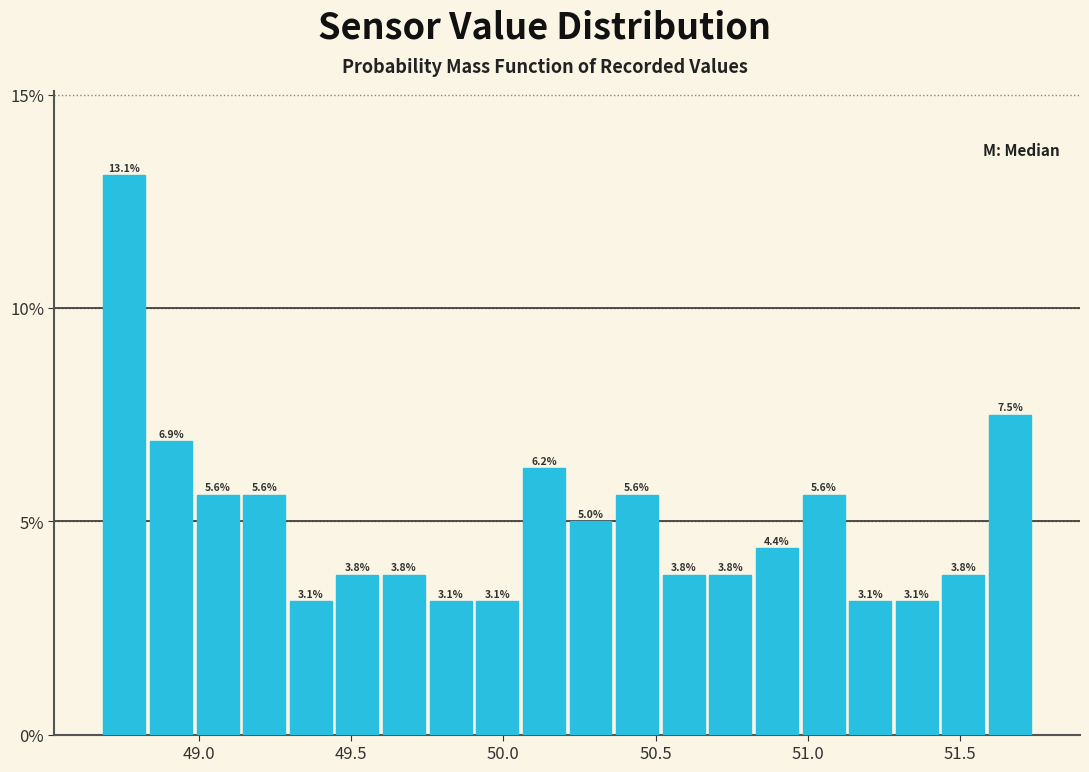

Around what value on the x-axis is the tallest bar? Give the approximate position of its centre, as read against the axis.

48.75